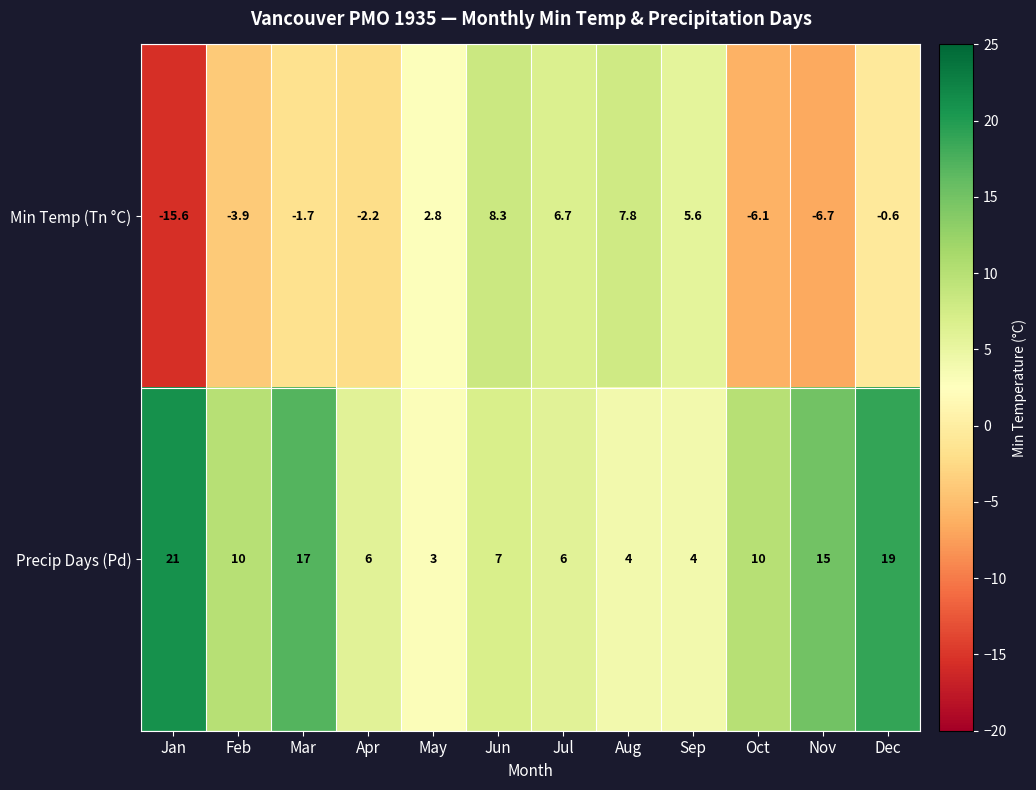

At which category does the chart reach its peak across all series?

Jan